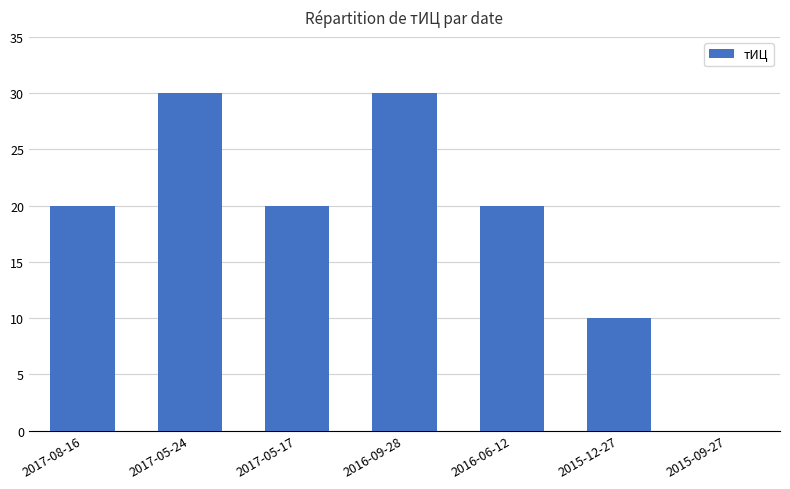

What is the maximum value shown in the chart?

30